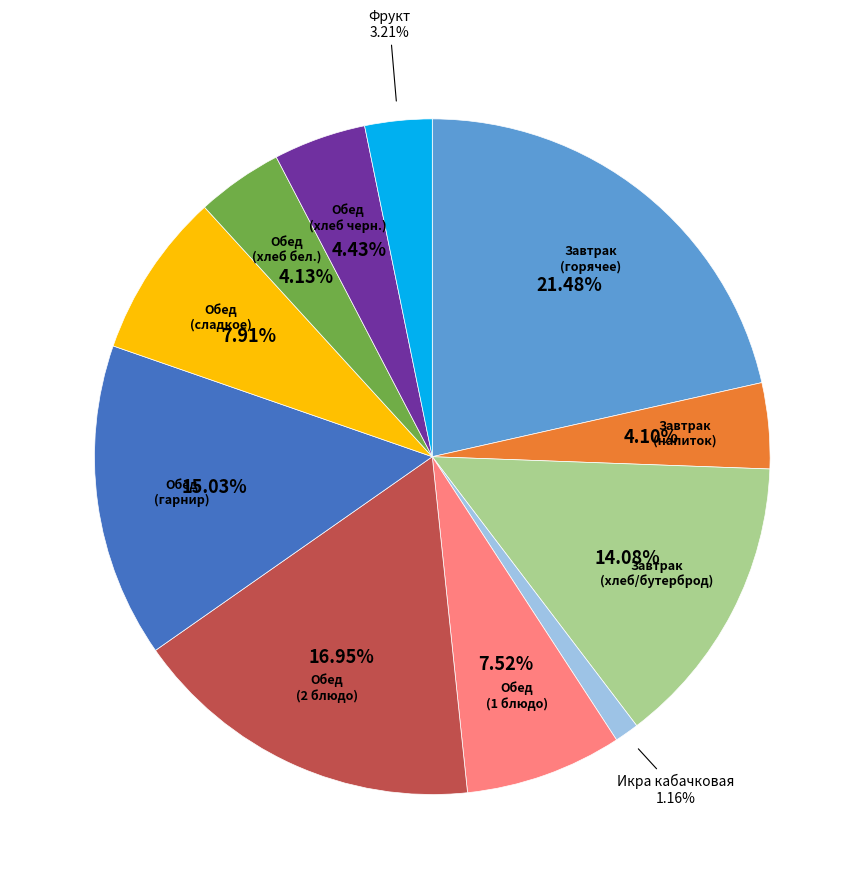

Is there any slice that represents more than half of the pie?

No